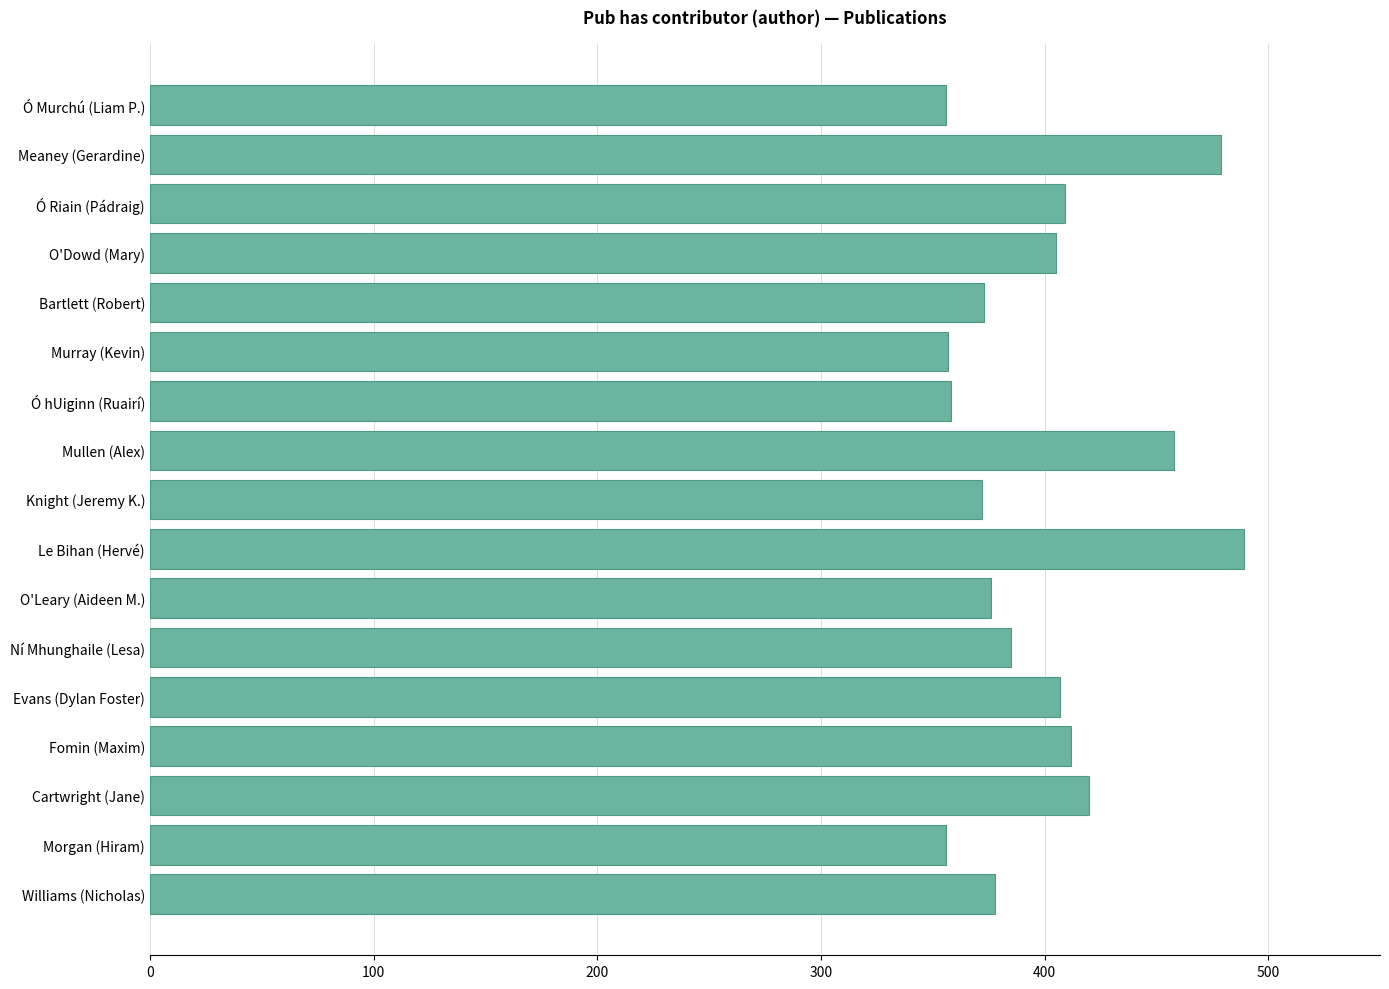

At which label is the value closest to 422?

Cartwright (Jane)